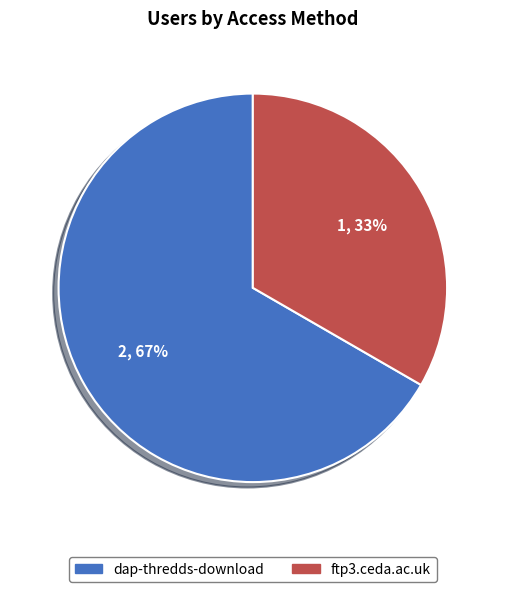

Is dap-thredds-download the majority of the pie?

Yes